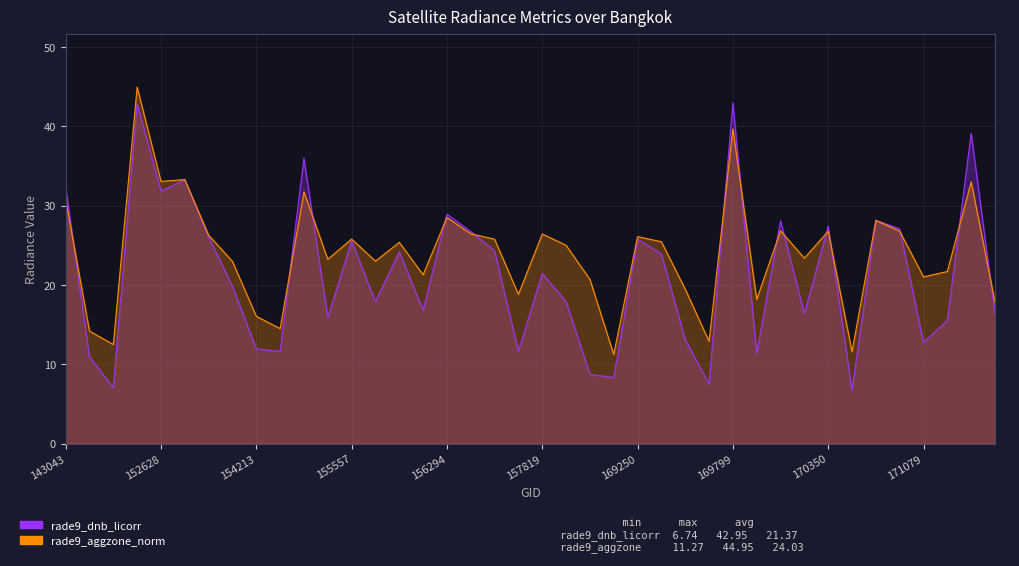

In rade9_aggzone_norm, how many points are higher than both neighbors (excluding endpoints)?

13